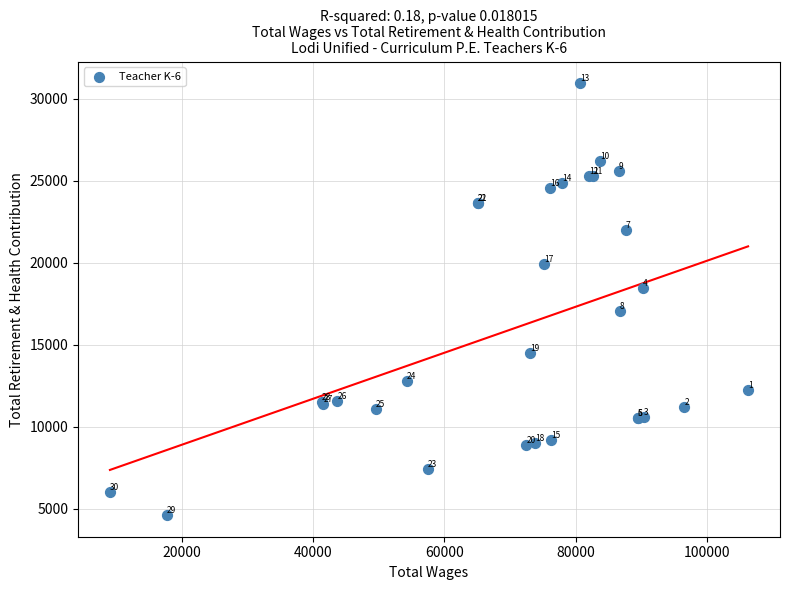

What Y value in the scatter plot is closest to 17770?

18449